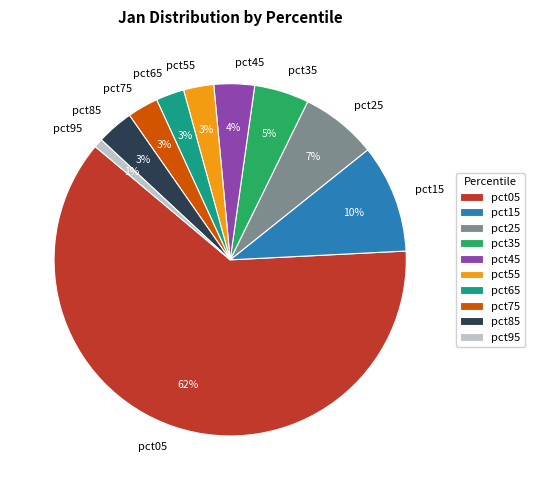

Is it true that pct95 is 15% of the pie?

False